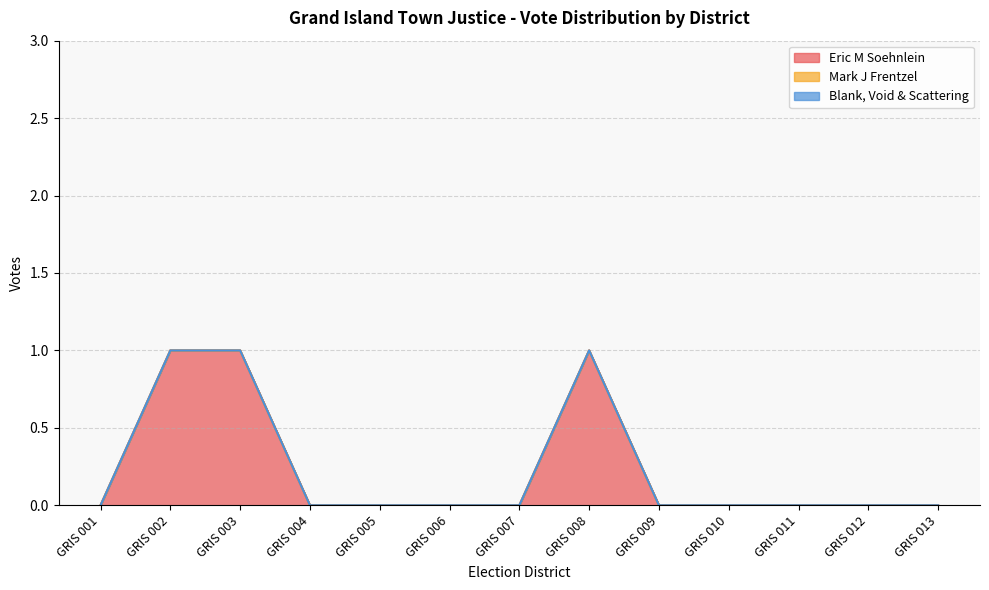

How many interior local peaks does the Eric M Soehnlein series have?

1